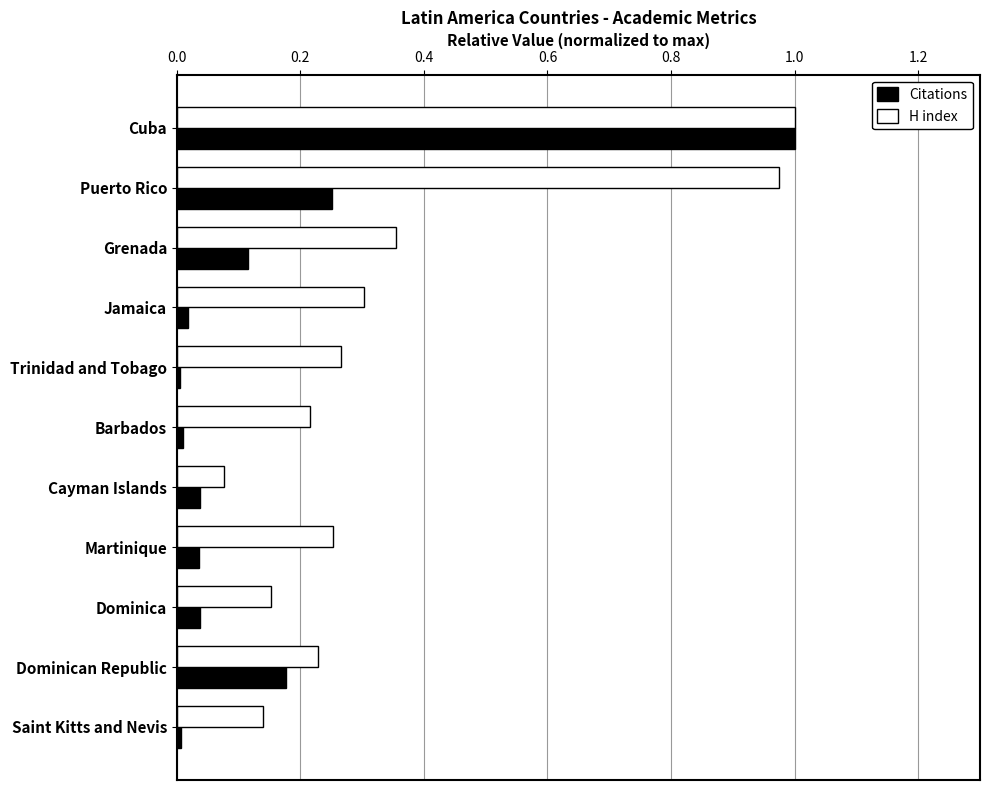

Is the value of H index at Puerto Rico greater than the value of Citations at Dominica?

Yes